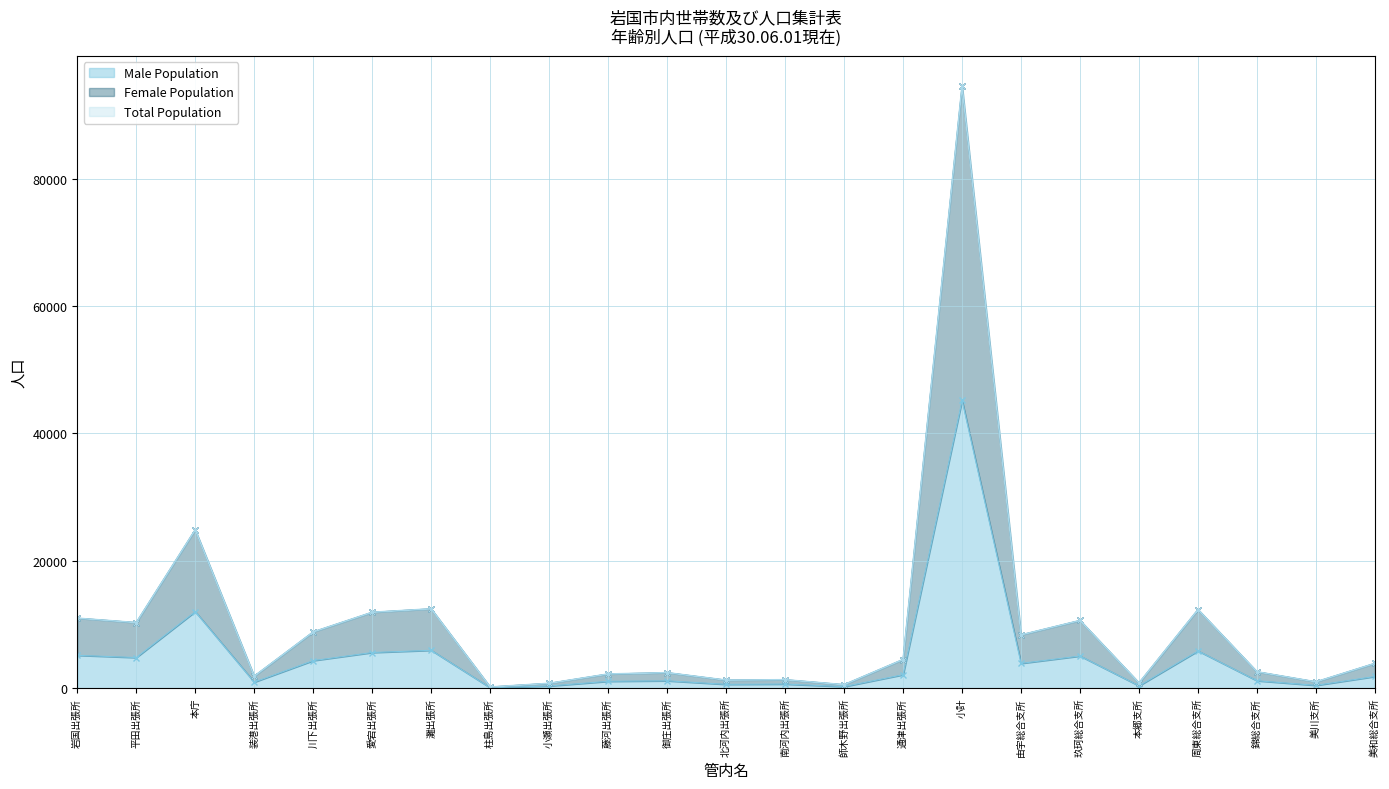

Does the chart display data point markers on the line(s)?

Yes